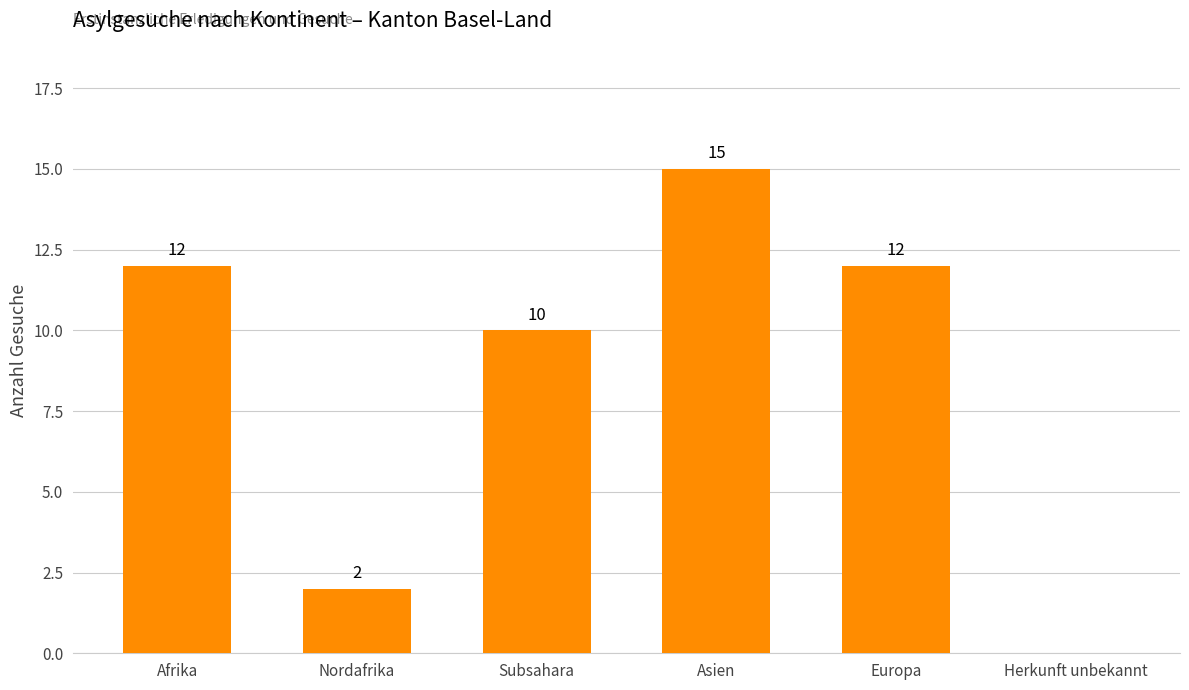

What is the greatest value displayed?

15